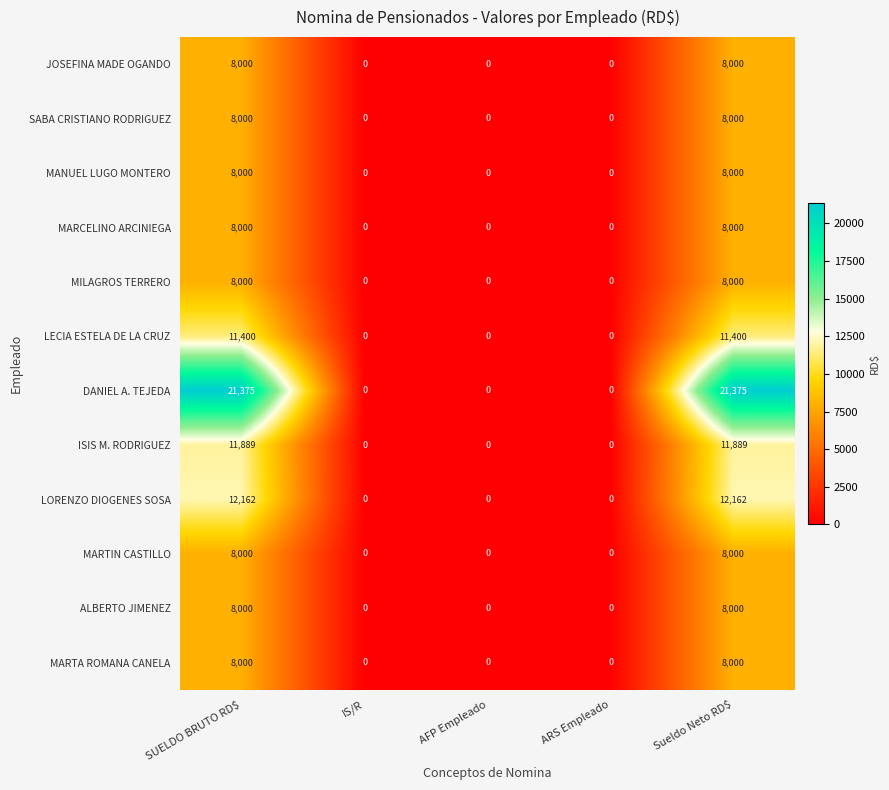

Count the MARTIN CASTILLO values in the range 0 to 8000.

5